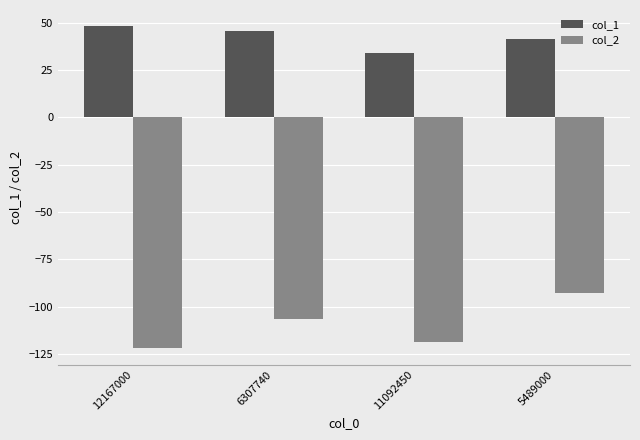

What is the sum of all col_2 values?

-439.7